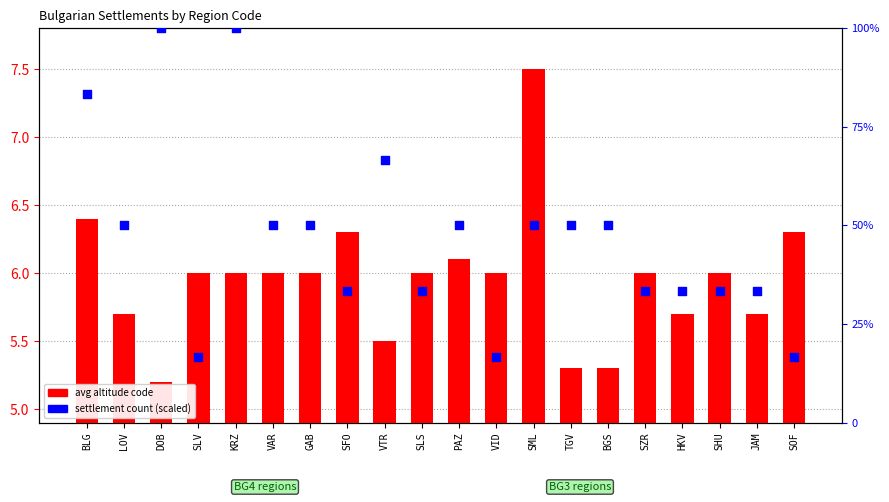

Is the value of settlement count (scaled) at TGV greater than the value of avg altitude code at KRZ?

Yes